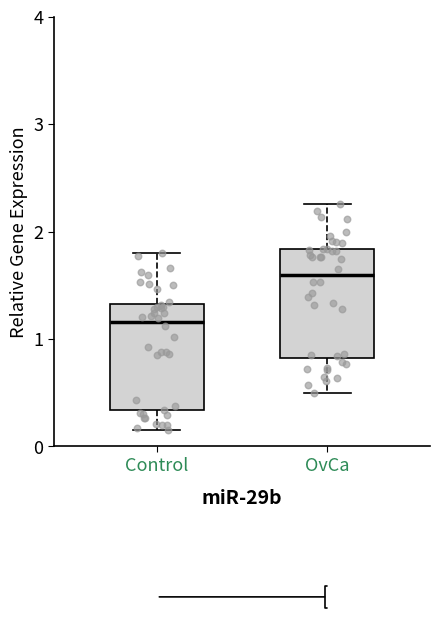

Where is the upper edge of the box for OvCa on the y-axis? The values are not printed on the chart, so give them approximately, as read against the axis.

1.8